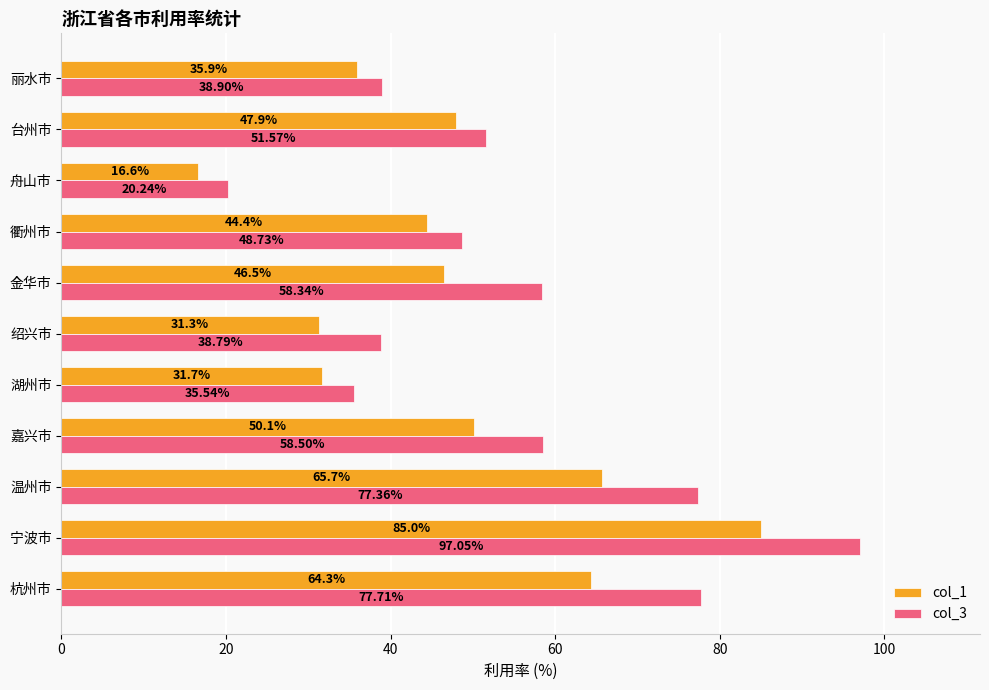

What is the difference between the highest and lowest values at 温州市?

11.7